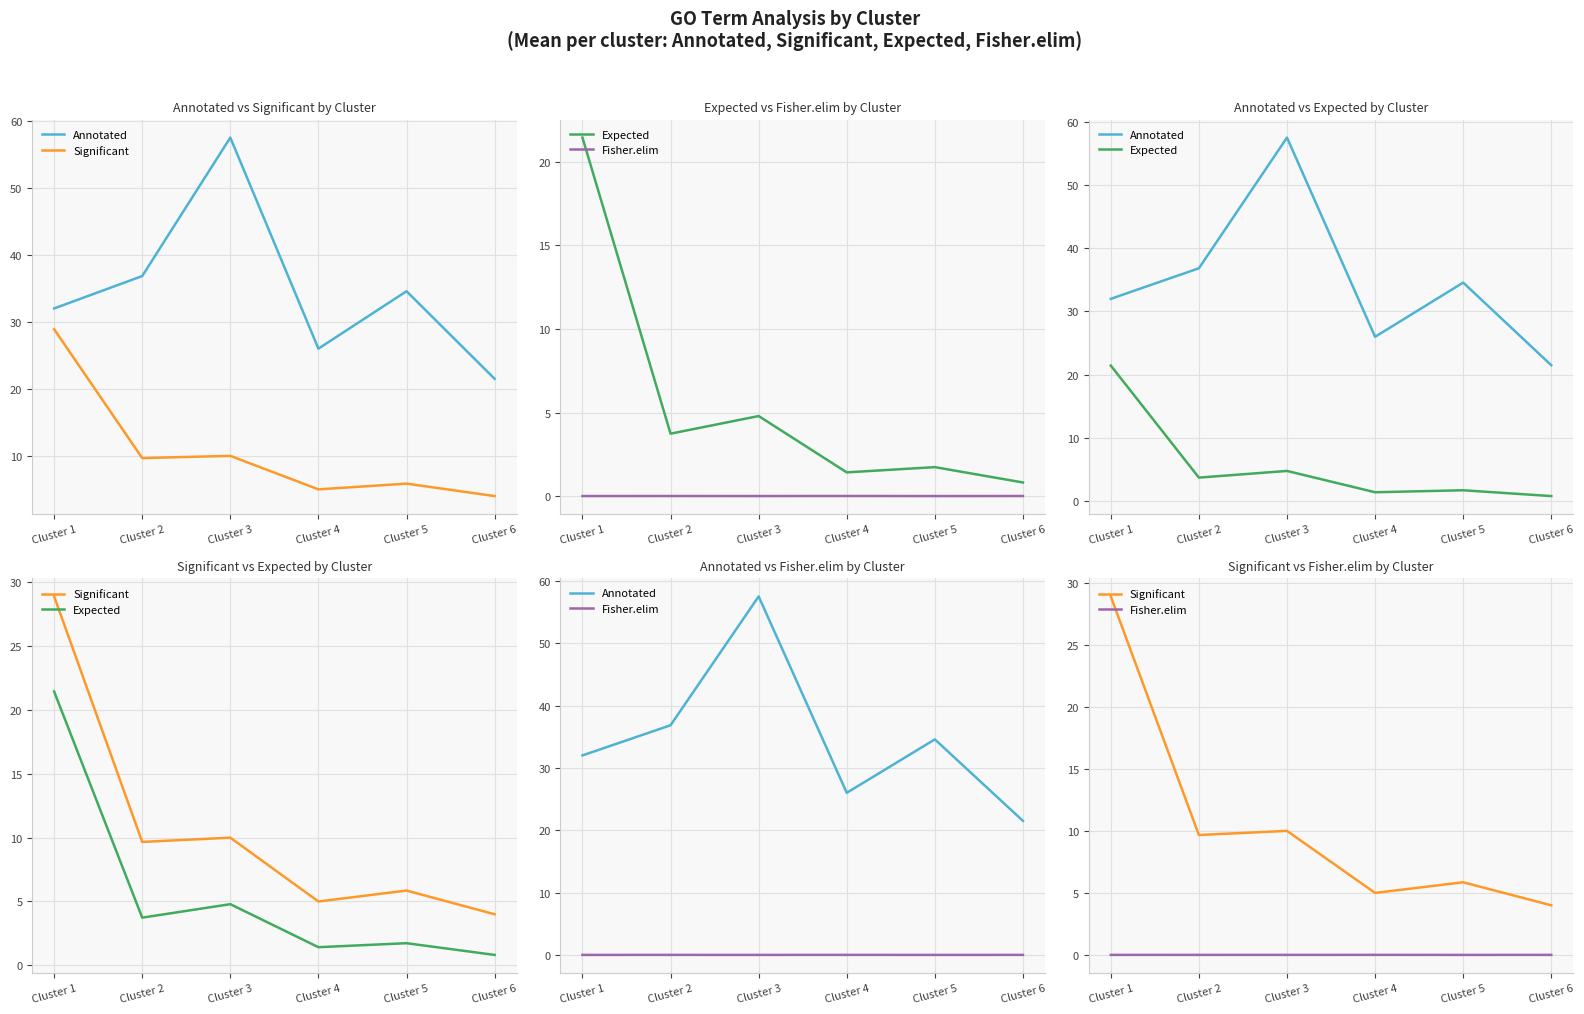

Between Cluster 5 and Cluster 1, which is larger?

Cluster 5